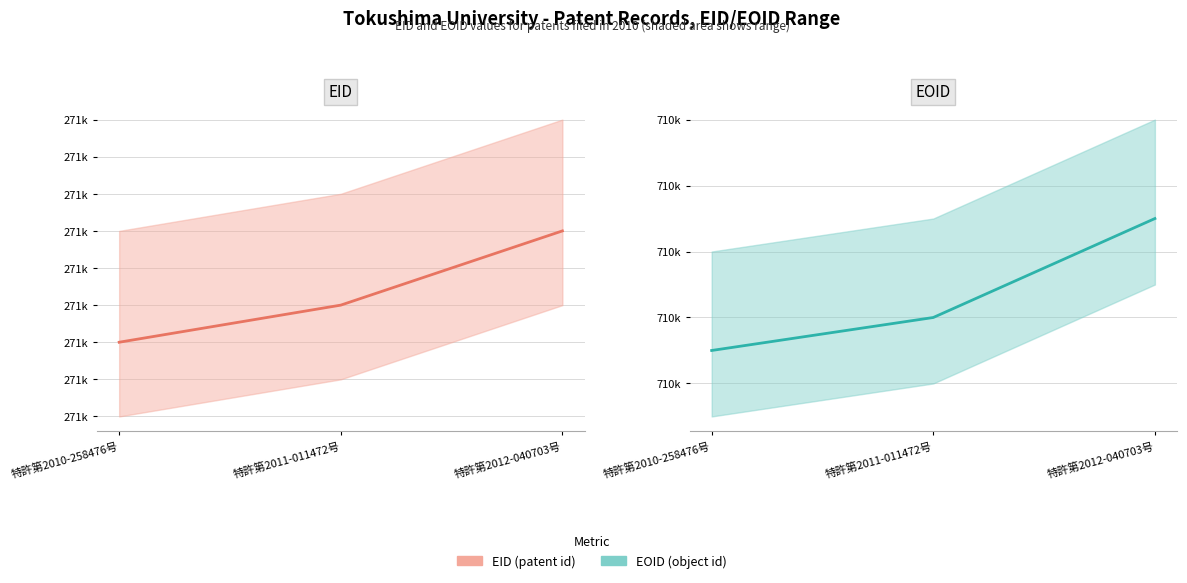

How many categories are shown in the chart?

3